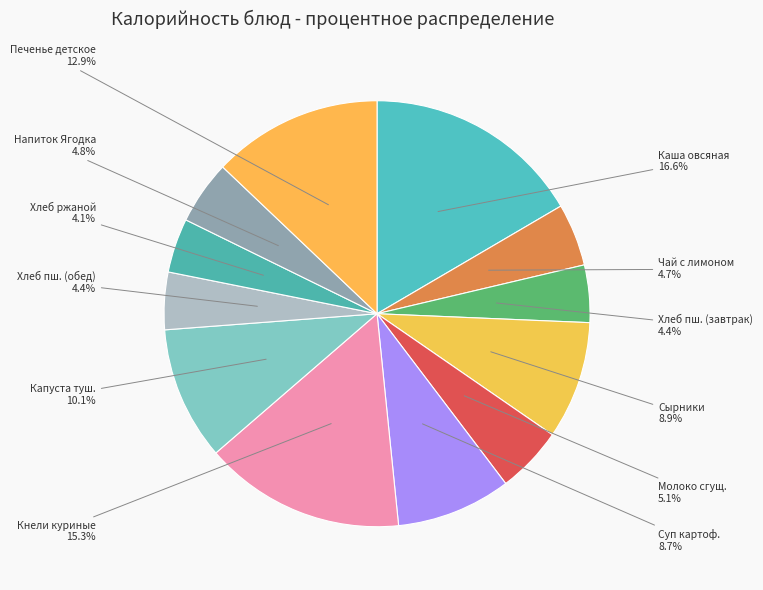

How many segments does this pie chart have?

12